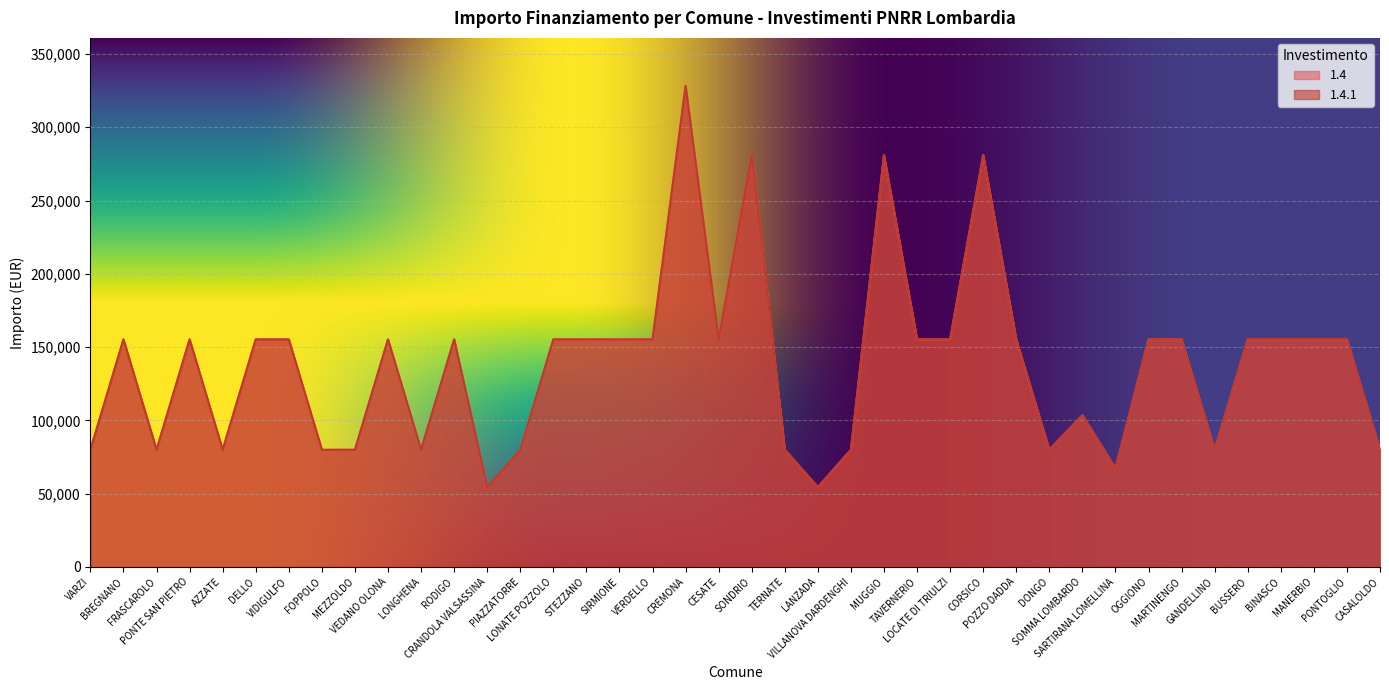

Which series has the largest range (max minus min)?

1.4